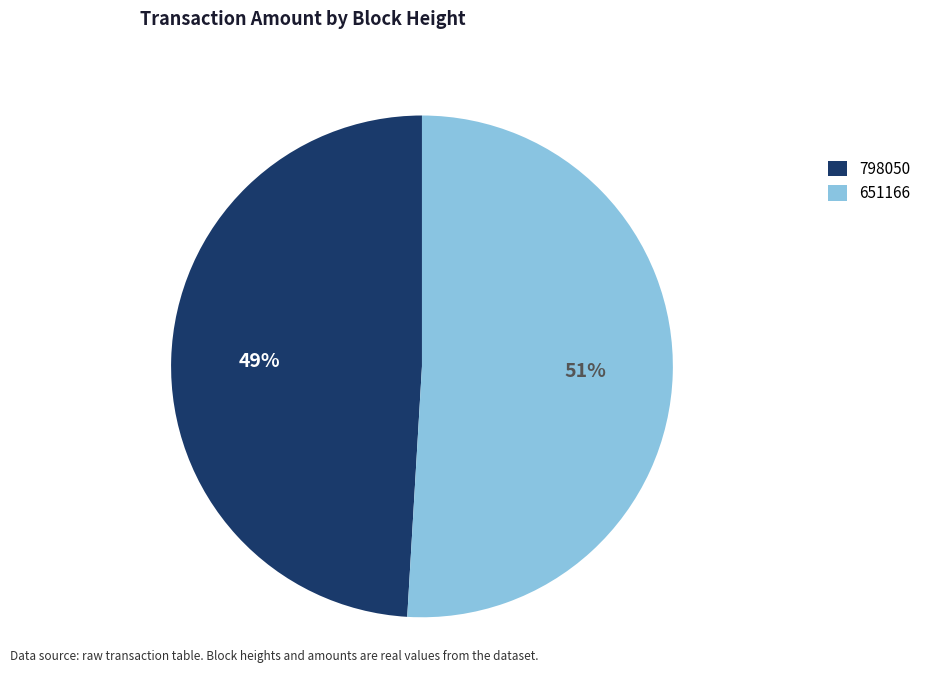

Is there a majority slice in this chart?

Yes